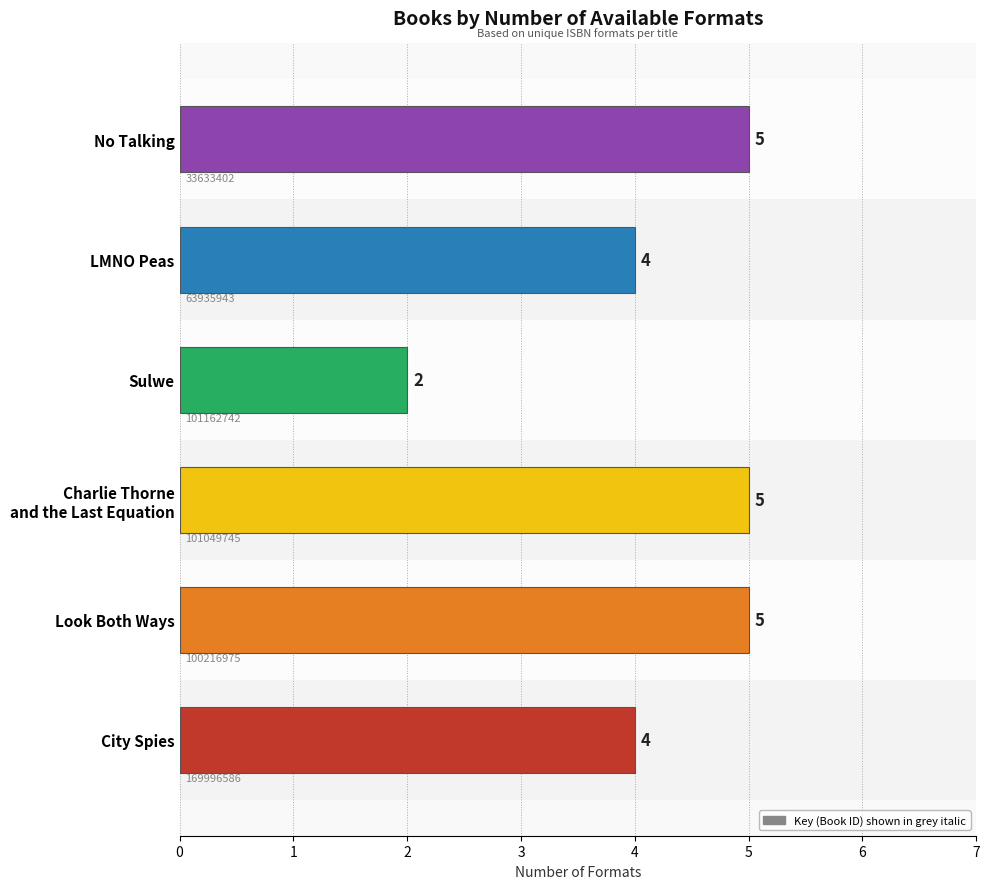

Does the chart contain stacked bars?

No